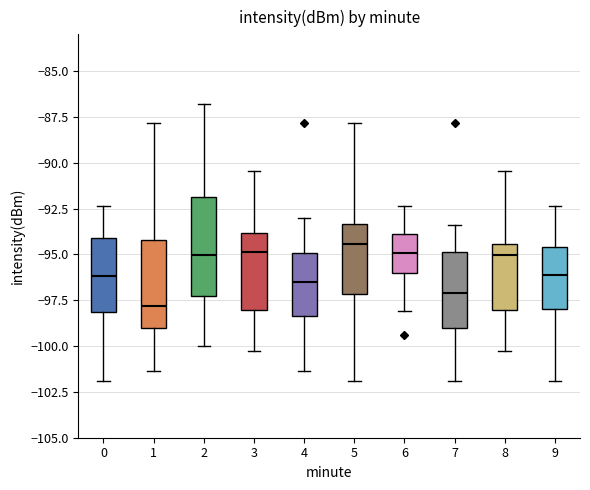

Reading left to right, transcribe this box plot: for each box, give where its median line is, the range the box spans, and where its two whiskers end, as read against the y-axis. The values are not printed on the chart, so give them approximately, as read against the axis.

0: median -96.0, box -98.0 to -94.0, whiskers -102.0 to -92.5
1: median -98.0, box -99.0 to -94.0, whiskers -101.5 to -88.0
2: median -95.0, box -97.5 to -92.0, whiskers -100.0 to -87.0
3: median -95.0, box -98.0 to -94.0, whiskers -100.5 to -90.5
4: median -96.5, box -98.5 to -95.0, whiskers -101.5 to -93.0
5: median -94.5, box -97.0 to -93.5, whiskers -102.0 to -88.0
6: median -95.0, box -96.0 to -94.0, whiskers -98.0 to -92.5
7: median -97.0, box -99.0 to -95.0, whiskers -102.0 to -93.5
8: median -95.0, box -98.0 to -94.5, whiskers -100.5 to -90.5
9: median -96.0, box -98.0 to -94.5, whiskers -102.0 to -92.5